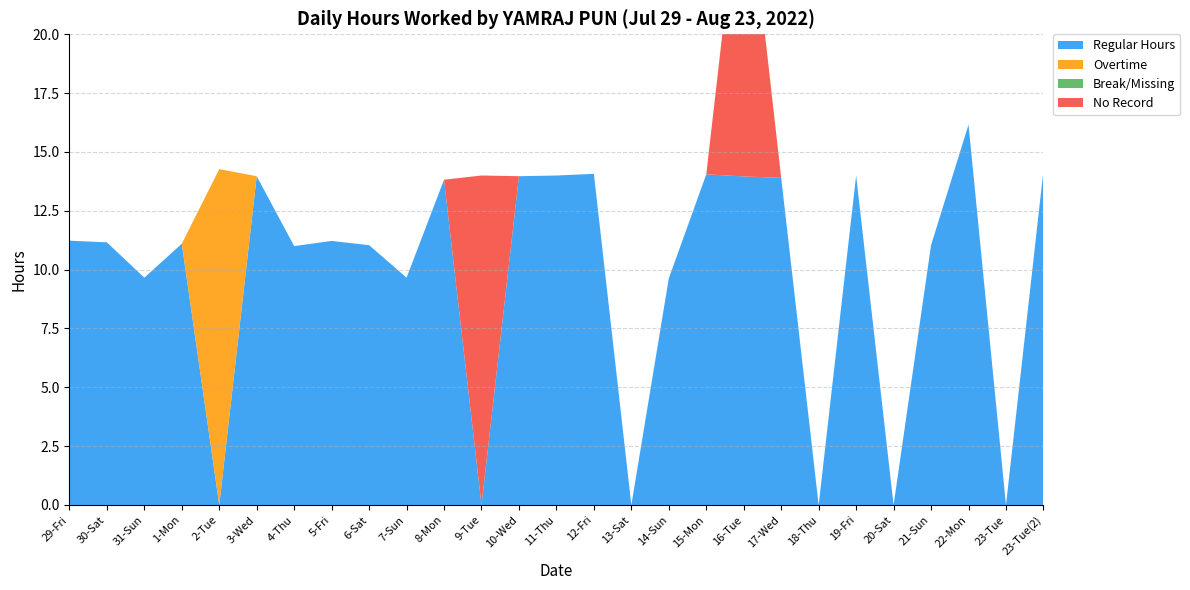

Reading right to left, extract all data points from this chart.

Regular Hours: 23-Tue(2)=14.2	23-Tue=0.0	22-Mon=16.2	21-Sun=11.0	20-Sat=0.0	19-Fri=14.0	18-Thu=0.0	17-Wed=13.9	16-Tue=14.0	15-Mon=14.1	14-Sun=9.6	13-Sat=0.0	12-Fri=14.1	11-Thu=14.0	10-Wed=14.0	9-Tue=0.0	8-Mon=13.8	7-Sun=9.7	6-Sat=11.0	5-Fri=11.2	4-Thu=11.0	3-Wed=14.0	2-Tue=0.0	1-Mon=11.1	31-Sun=9.7	30-Sat=11.2	29-Fri=11.2
Overtime: 23-Tue(2)=0.0	23-Tue=0.0	22-Mon=0.0	21-Sun=0.0	20-Sat=0.0	19-Fri=0.0	18-Thu=0.0	17-Wed=0.0	16-Tue=0.0	15-Mon=0.0	14-Sun=0.0	13-Sat=0.0	12-Fri=0.0	11-Thu=0.0	10-Wed=0.0	9-Tue=0.0	8-Mon=0.0	7-Sun=0.0	6-Sat=0.0	5-Fri=0.0	4-Thu=0.0	3-Wed=0.0	2-Tue=14.3	1-Mon=0.0	31-Sun=0.0	30-Sat=0.0	29-Fri=0.0
Break/Missing: 23-Tue(2)=0.0	23-Tue=0.0	22-Mon=0.0	21-Sun=0.0	20-Sat=0.0	19-Fri=0.0	18-Thu=0.0	17-Wed=0.0	16-Tue=0.0	15-Mon=0.0	14-Sun=0.0	13-Sat=0.0	12-Fri=0.0	11-Thu=0.0	10-Wed=0.0	9-Tue=0.0	8-Mon=0.0	7-Sun=0.0	6-Sat=0.0	5-Fri=0.0	4-Thu=0.0	3-Wed=0.0	2-Tue=0.0	1-Mon=0.0	31-Sun=0.0	30-Sat=0.0	29-Fri=0.0
No Record: 23-Tue(2)=0.0	23-Tue=0.0	22-Mon=0.0	21-Sun=0.0	20-Sat=0.0	19-Fri=0.0	18-Thu=0.0	17-Wed=0.0	16-Tue=14.0	15-Mon=0.0	14-Sun=0.0	13-Sat=0.0	12-Fri=0.0	11-Thu=0.0	10-Wed=0.0	9-Tue=14.0	8-Mon=0.0	7-Sun=0.0	6-Sat=0.0	5-Fri=0.0	4-Thu=0.0	3-Wed=0.0	2-Tue=0.0	1-Mon=0.0	31-Sun=0.0	30-Sat=0.0	29-Fri=0.0